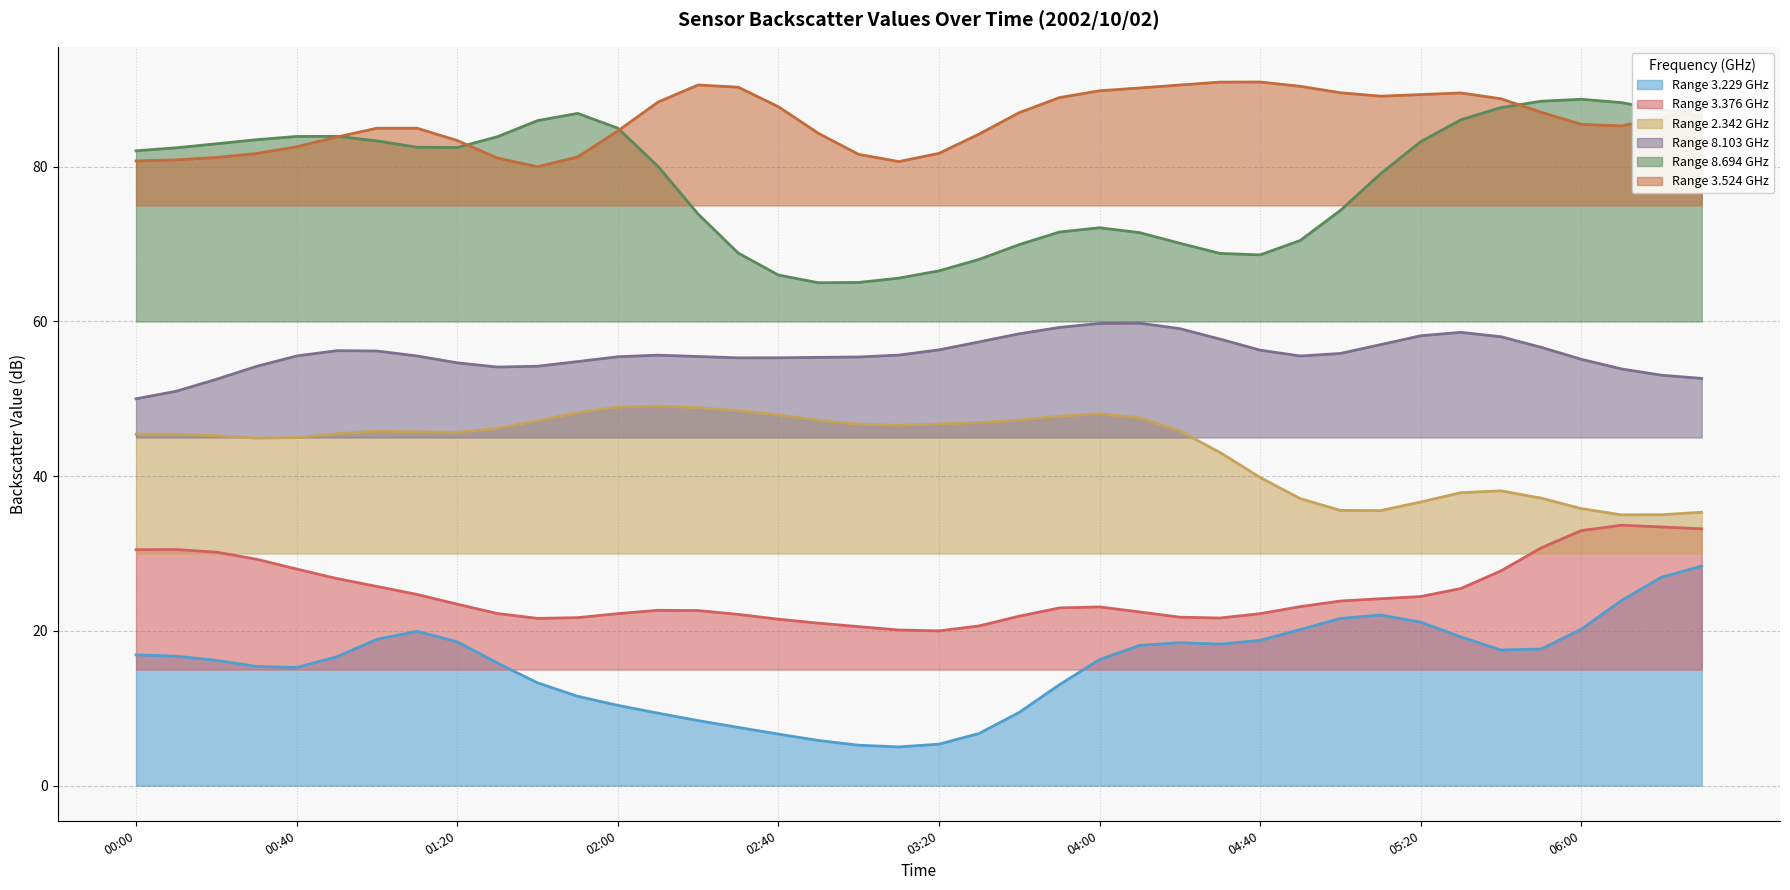

What is the maximum value for Range 8.103 GHz?

59.8